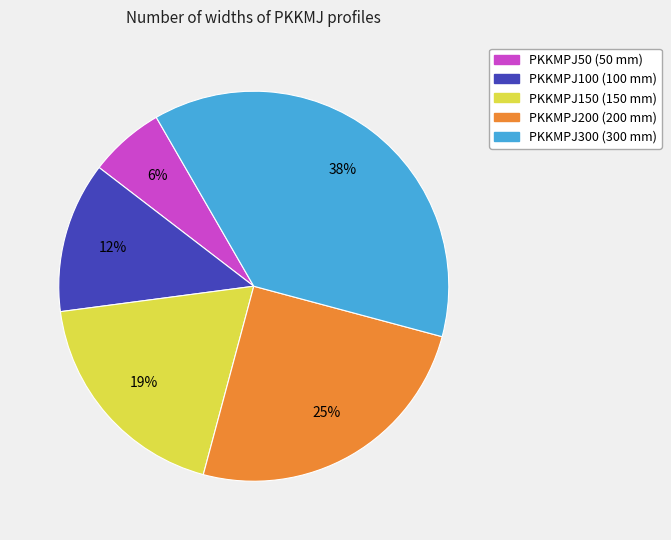

Rank the categories by value from lowest to highest.

PKKMPJ50, PKKMPJ100, PKKMPJ150, PKKMPJ200, PKKMPJ300